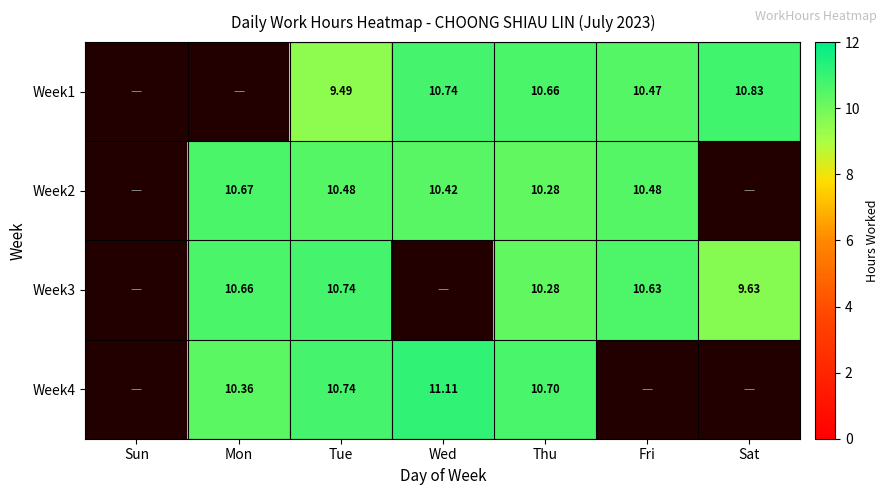

Which has a higher value, Fri or Mon?

Fri